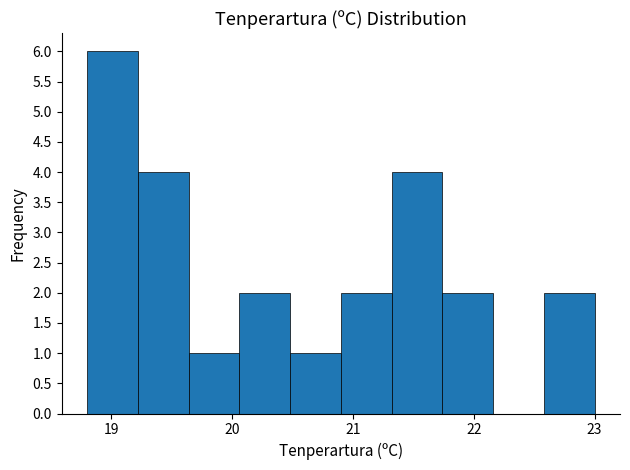

Reading left to right, transcribe this chart: for each bar, give the range it covers on the x-axis and its height. Neither the bar edges nor the heights are printed on the chart, so give them approximately, as read against the axes.

18.80 to 19.22: 6
19.22 to 19.64: 4
19.64 to 20.06: 1
20.06 to 20.48: 2
20.48 to 20.90: 1
20.90 to 21.32: 2
21.32 to 21.74: 4
21.74 to 22.16: 2
22.16 to 22.58: 0
22.58 to 23.00: 2